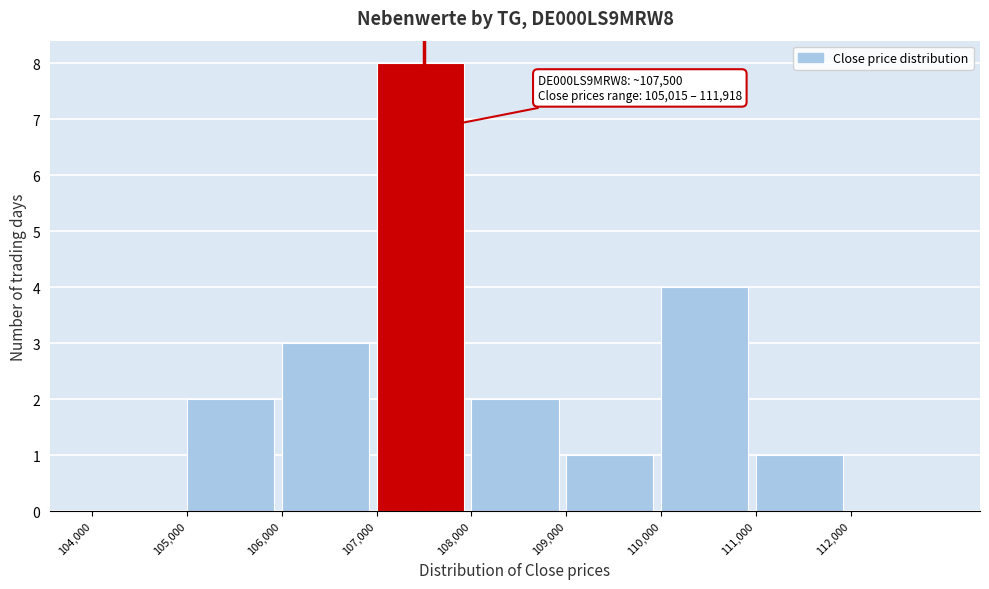

Over which range of the x-axis is the bar tallest?

107000 to 108000